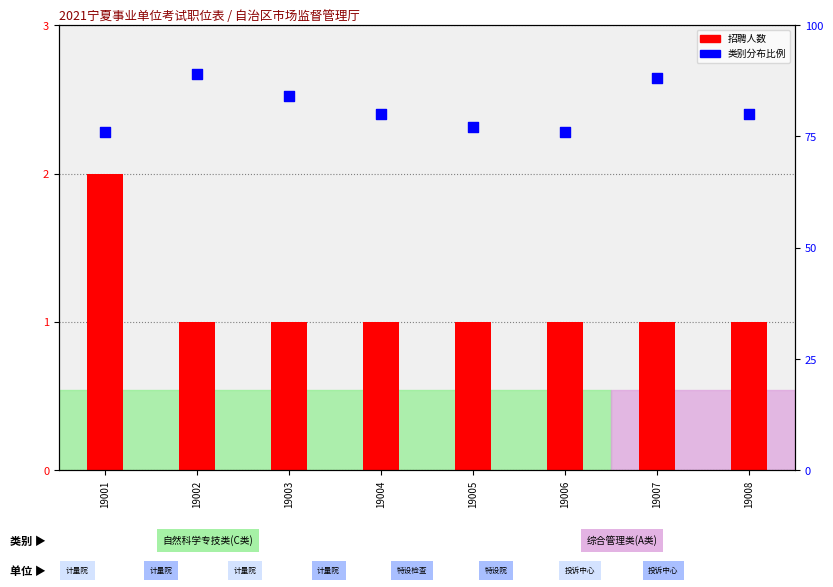

What is the total value across all series at 19002?

90